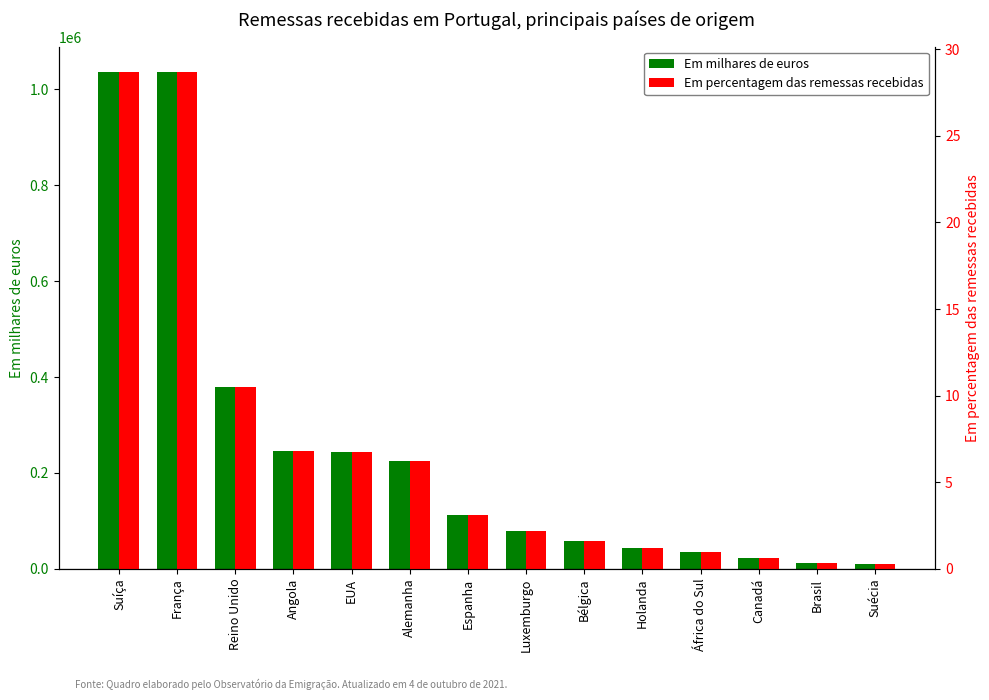

Reading right to left, what are all the values shown in this chart?

Em milhares de euros: 9890.0	12720.0	21990.0	34650.0	44470.0	58900.0	78400.0	111780.0	225870.0	244740.0	245530.0	379350.0	1036570.0	1037020.0
Em percentagem das remessas recebidas: 0.3	0.4	0.6	1.0	1.2	1.6	2.2	3.1	6.3	6.8	6.8	10.5	28.7	28.7